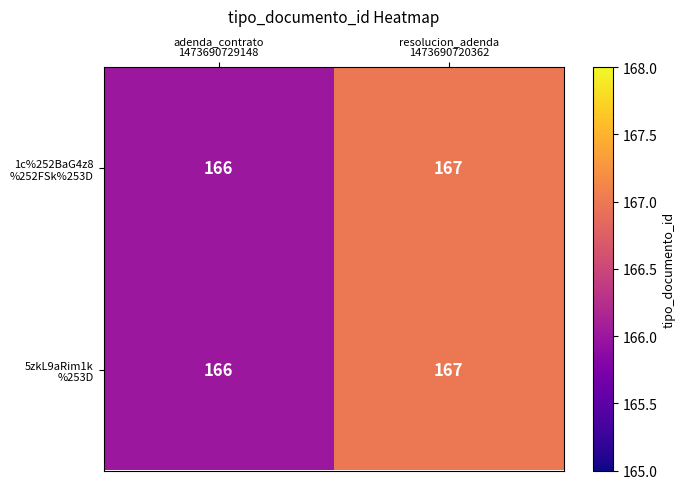

What is the maximum value shown in the chart?

167